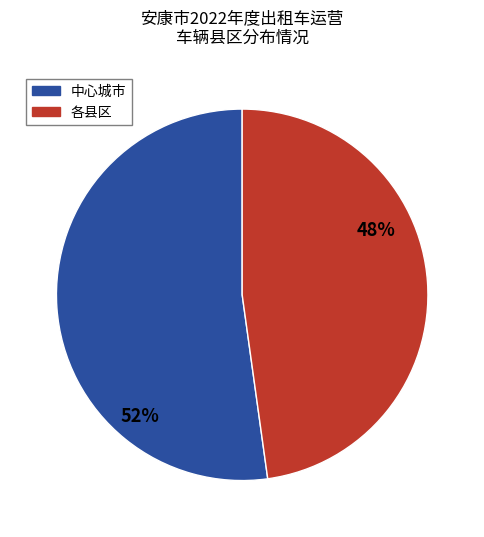

Is there a majority slice in this chart?

Yes